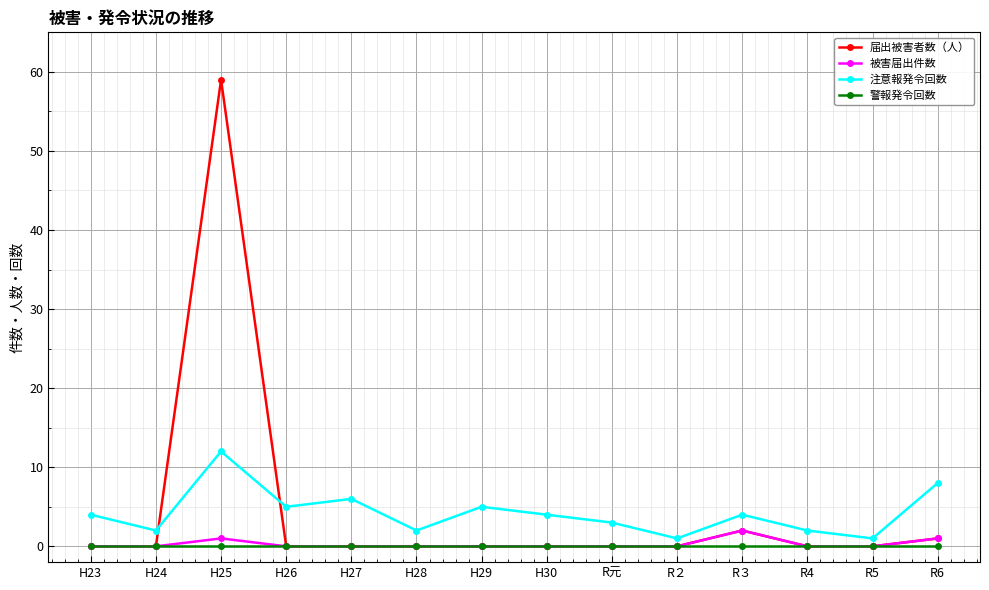

How many series are shown in this chart?

4